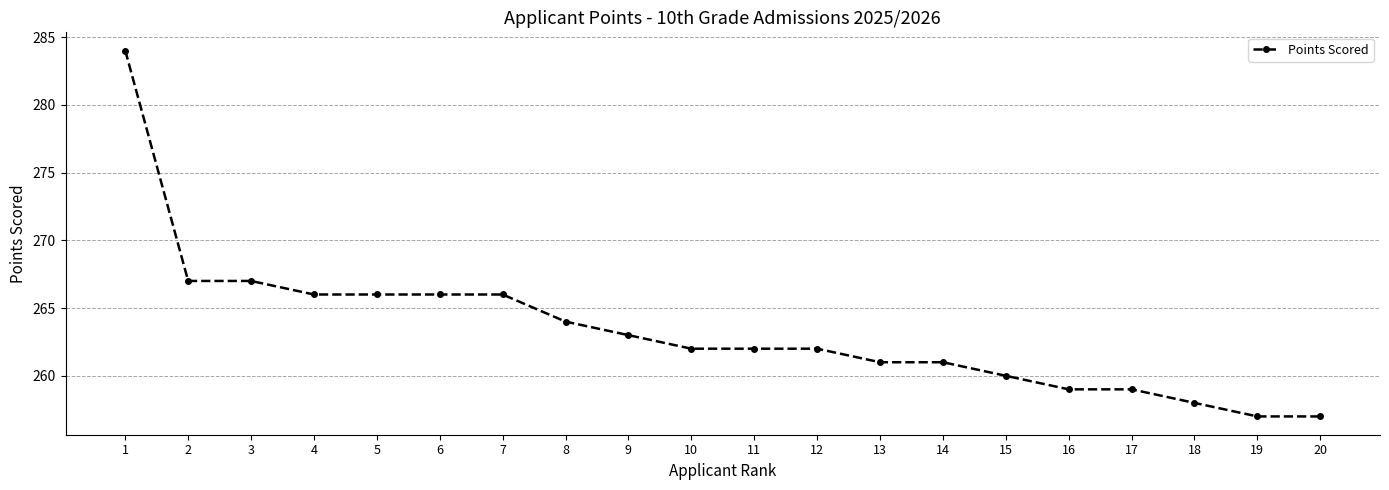

What is the maximum value shown in the chart?

284